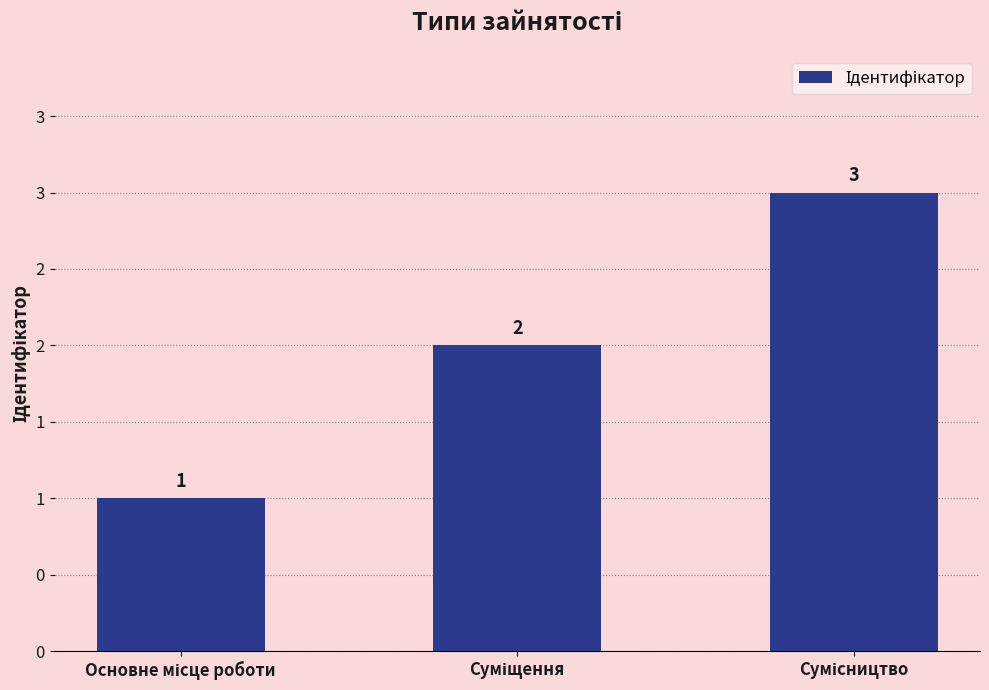

What is the sum of the values at Сумісництво and Суміщення?

5